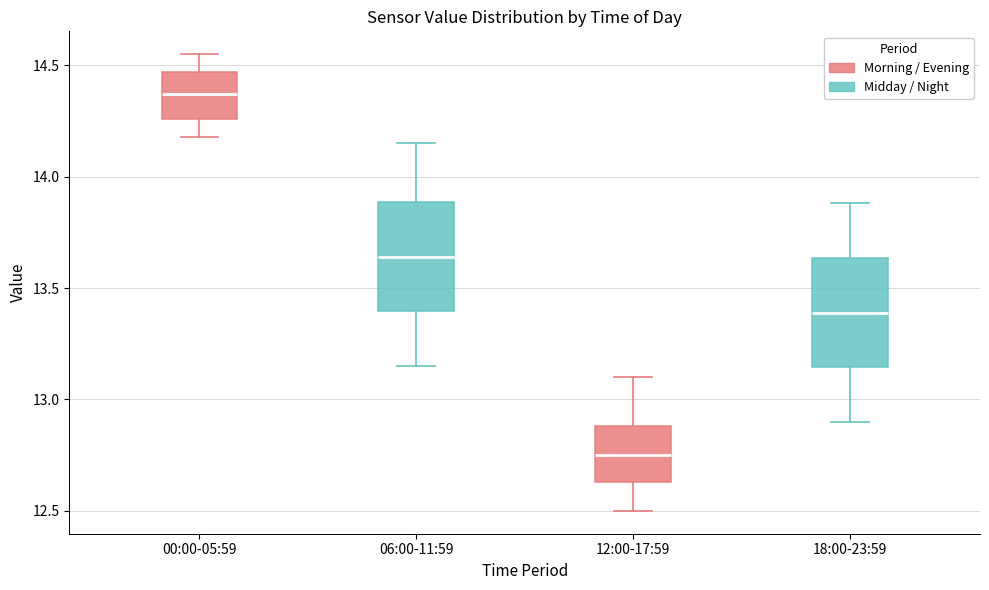

Reading left to right, transcribe this box plot: for each box, give where its median line is, the range the box spans, and where its two whiskers end, as read against the y-axis. The values are not printed on the chart, so give them approximately, as read against the axis.

00:00-05:59: median 14.35, box 14.25 to 14.45, whiskers 14.20 to 14.55
06:00-11:59: median 13.65, box 13.40 to 13.90, whiskers 13.15 to 14.15
12:00-17:59: median 12.75, box 12.65 to 12.90, whiskers 12.50 to 13.10
18:00-23:59: median 13.40, box 13.15 to 13.65, whiskers 12.90 to 13.90